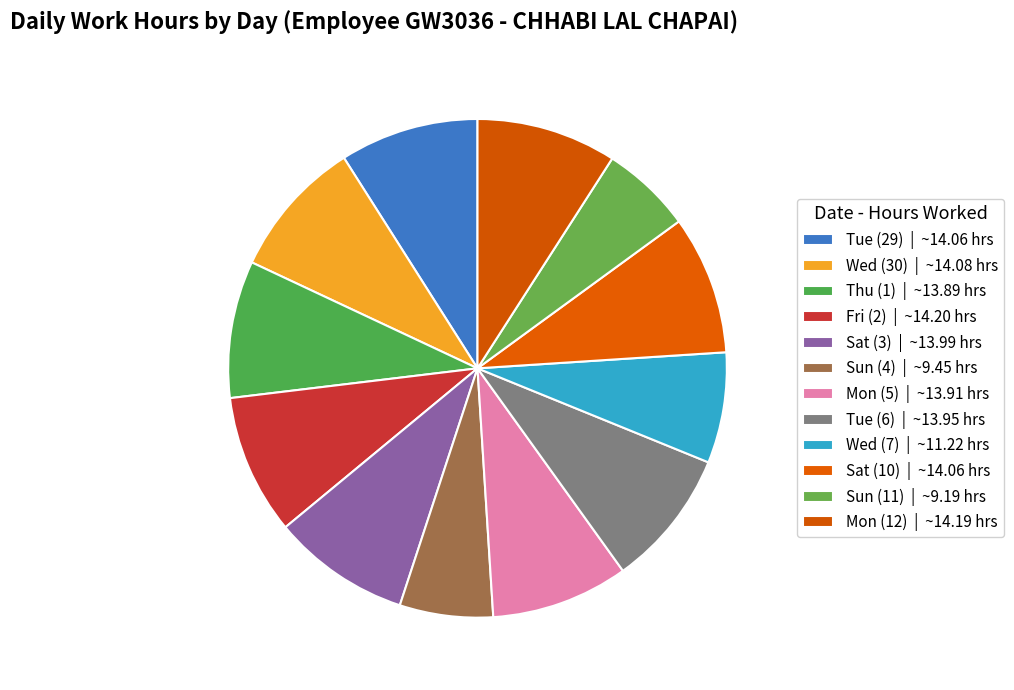

The Mon (12) slice represents 19% of the pie. True or false?

False